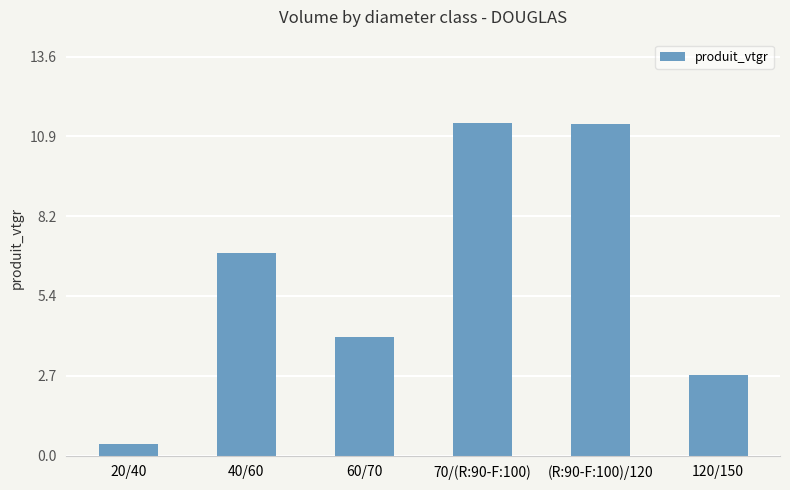

Count the number of categories in the chart.

6